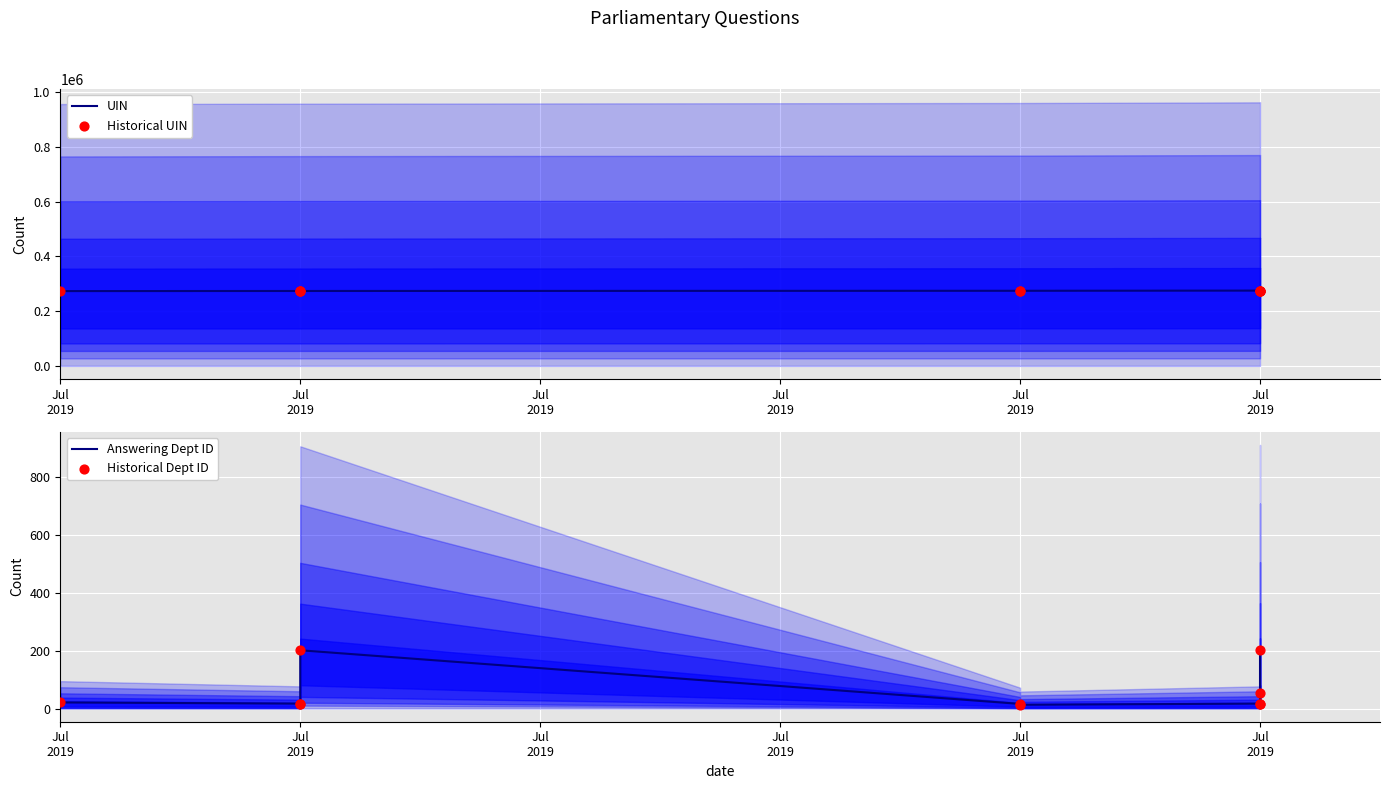

Which series has the widest spread of Y values?

UIN